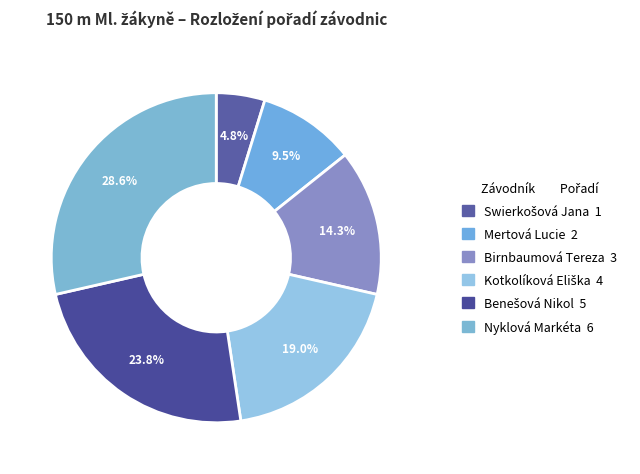

Does Birnbaumová Tereza represent more than half of the total?

No